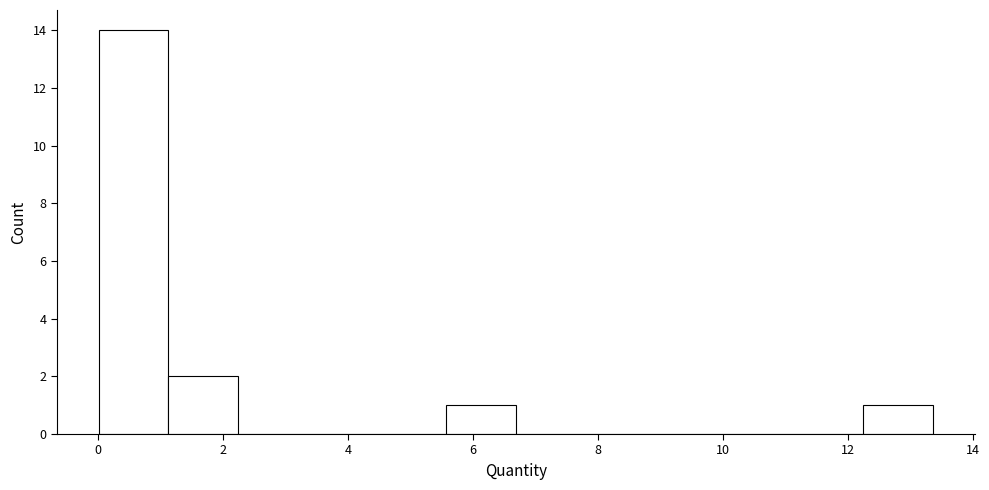

Reading left to right, transcribe this chart: for each bar, give the range it covers on the x-axis and its height. Neither the bar edges nor the heights are printed on the chart, so give them approximately, as read against the axes.

0.0 to 1.2: 14
1.2 to 2.2: 2
2.2 to 3.4: 0
3.4 to 4.4: 0
4.4 to 5.6: 0
5.6 to 6.6: 1
6.6 to 7.8: 0
7.8 to 9.0: 0
9.0 to 10.0: 0
10.0 to 11.2: 0
11.2 to 12.2: 0
12.2 to 13.4: 1